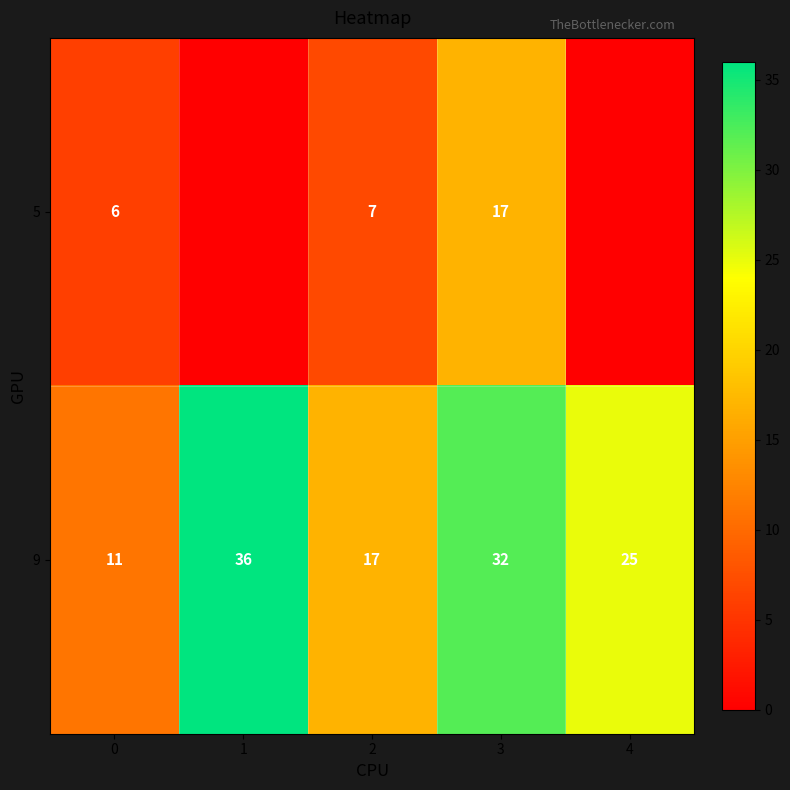

What is the maximum value for 9?

36